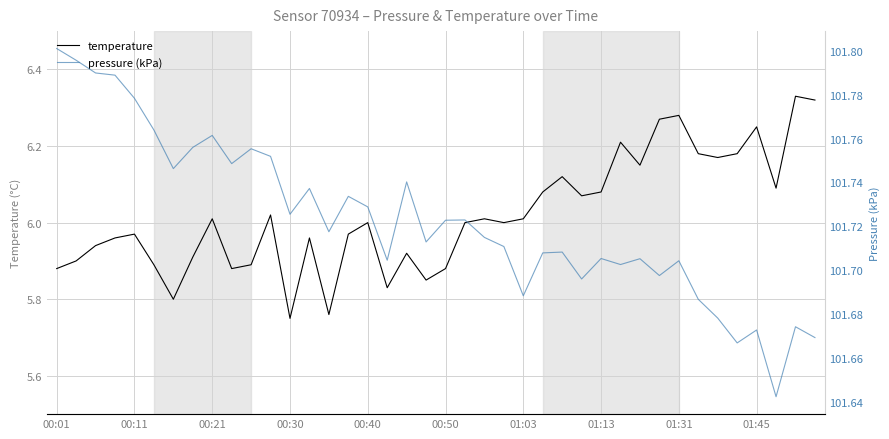

What is the average value of the temperature series?

6.0